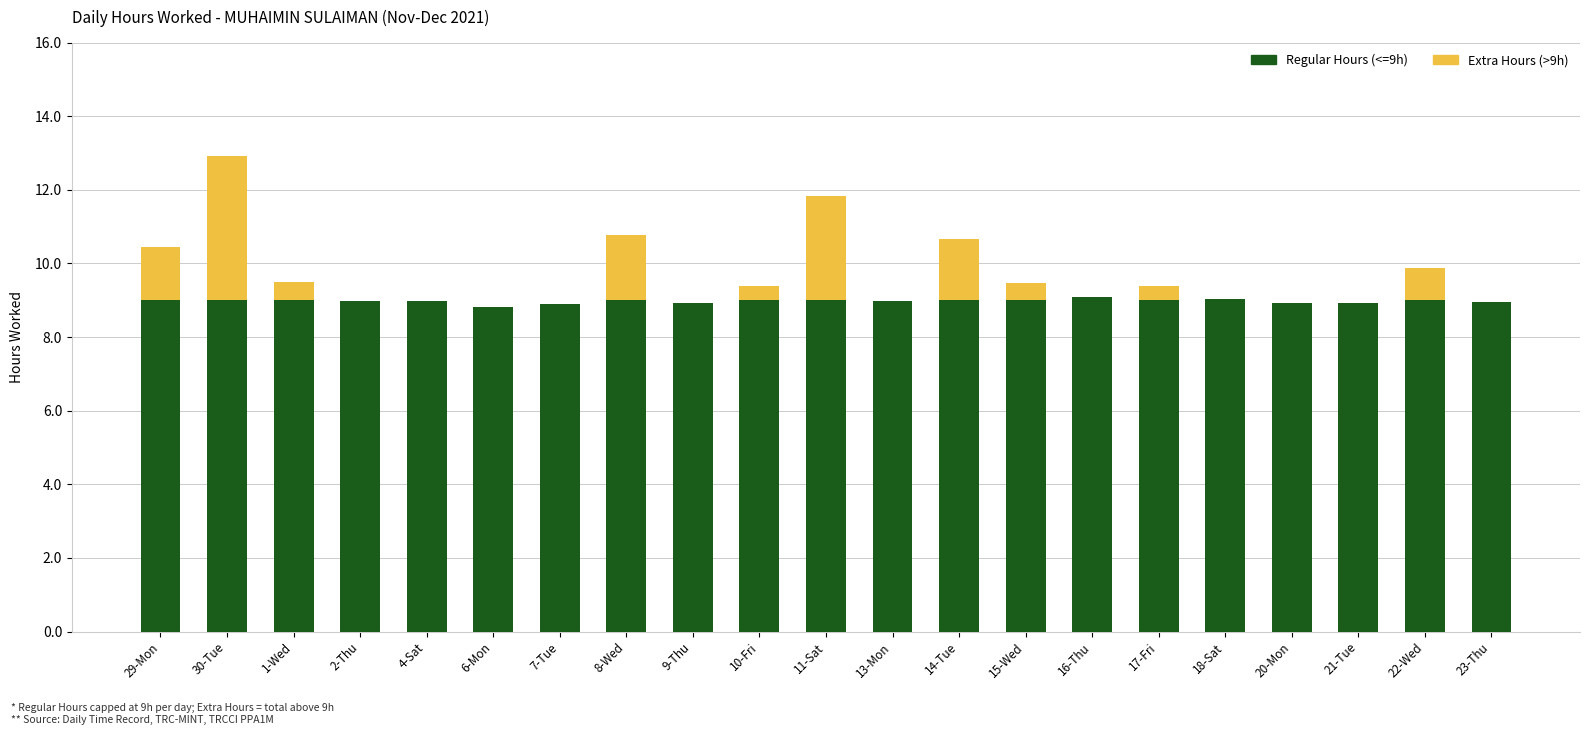

At which category is the sum across all series the highest?

30-Tue